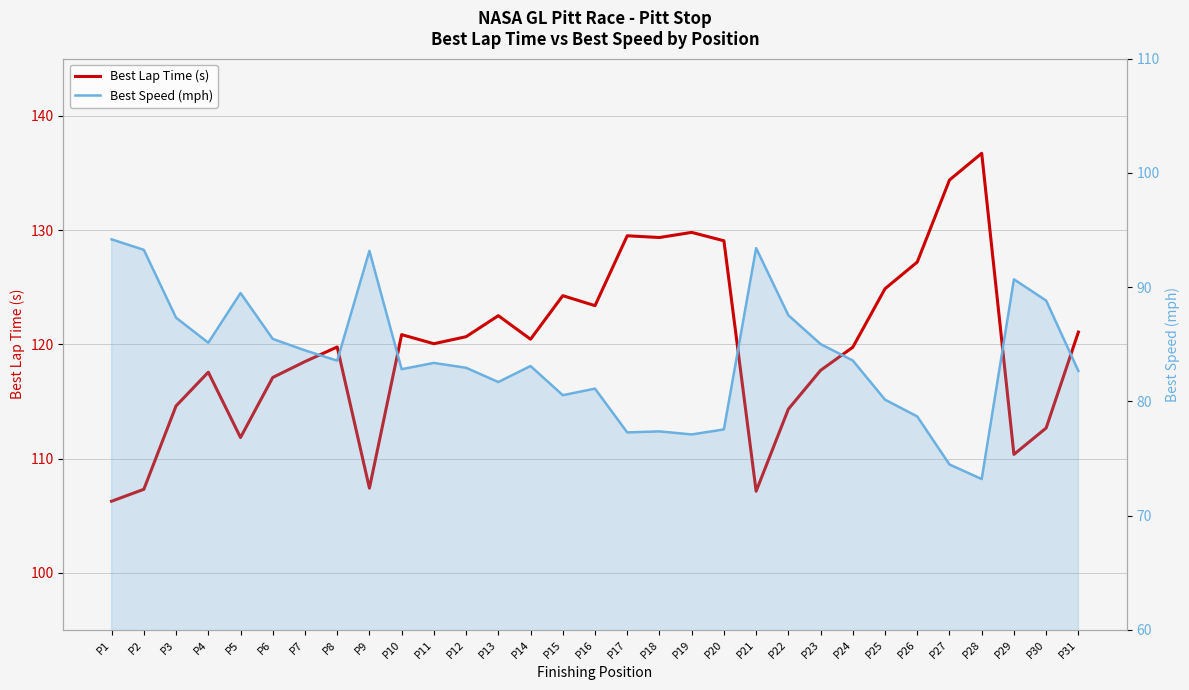

At P27, list the series in order from smallest to largest.

Best Speed (mph), Best Lap Time (s)